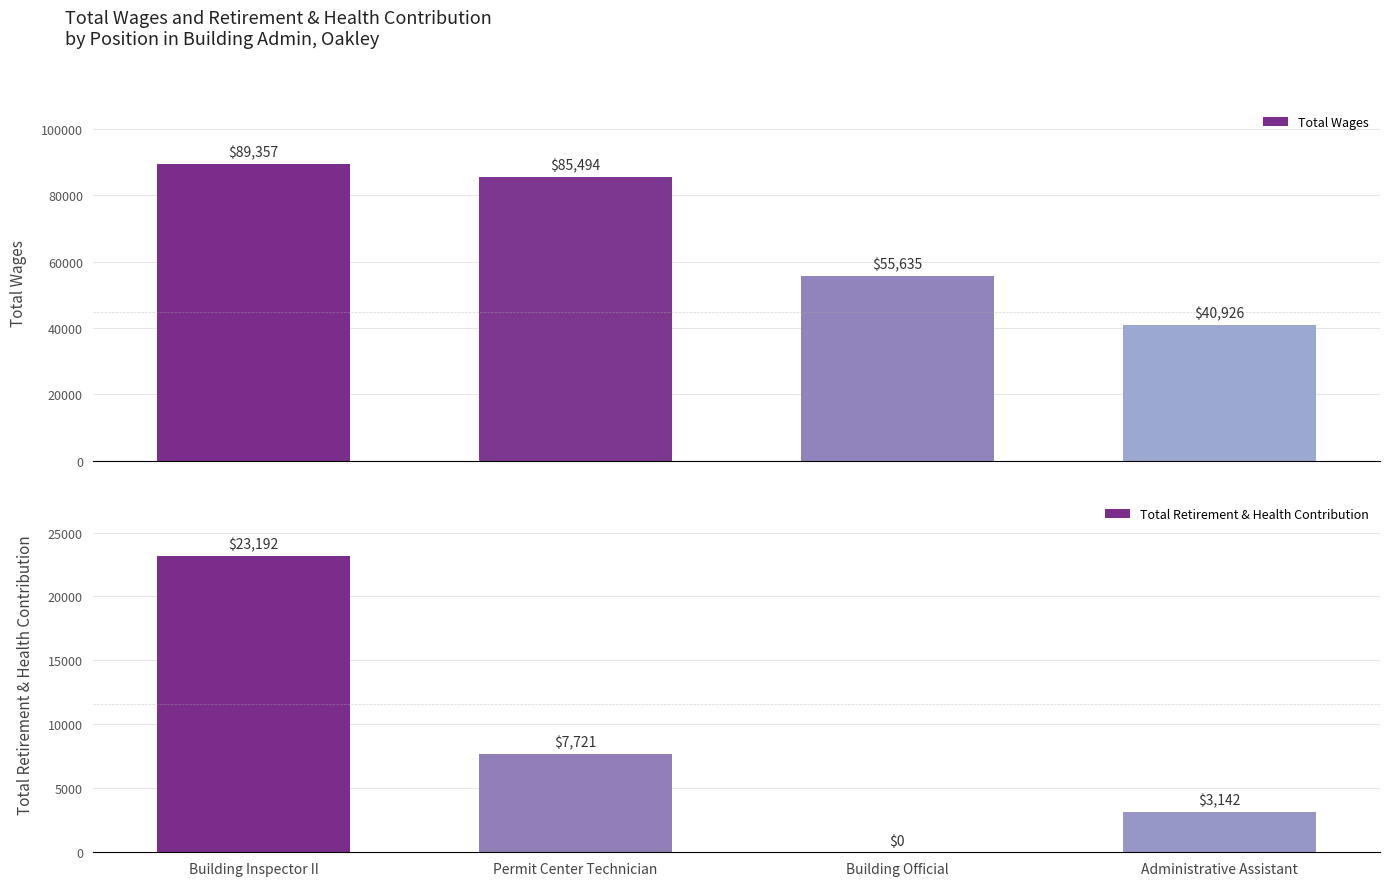

Reading left to right, what are all the values shown in this chart?

Total Wages: 89357	85494	55635	40926
Total Retirement & Health Contribution: 23192	7721	0	3142